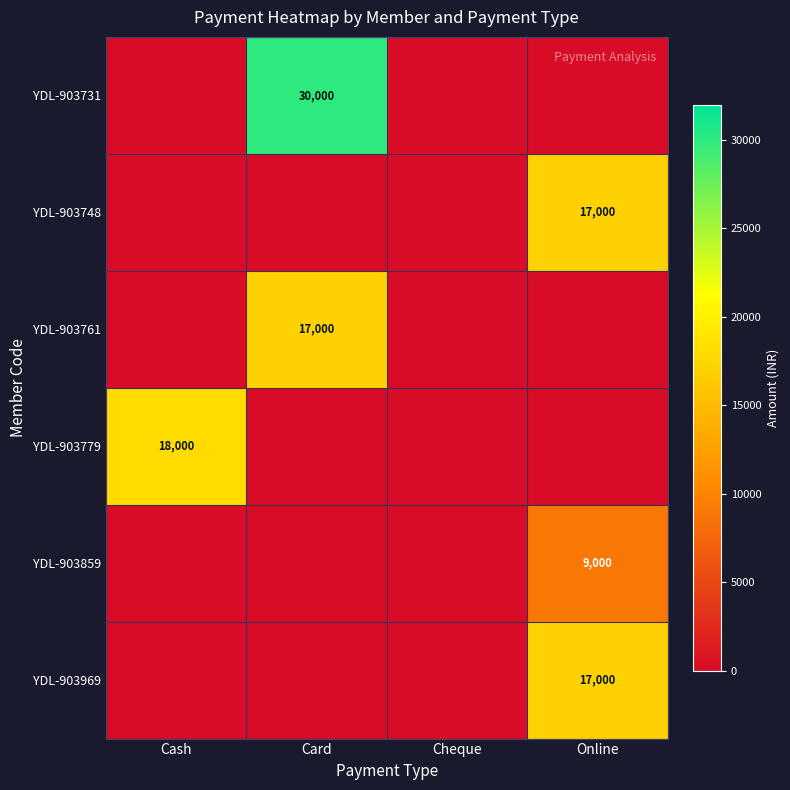

Which series changed the most between Cash and Card?

YDL-903731